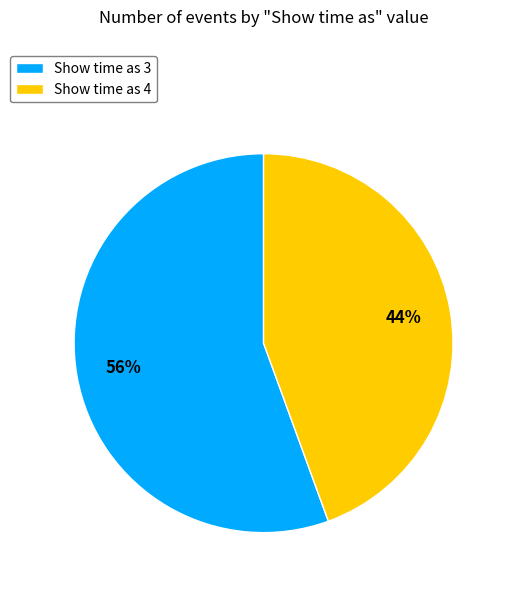

To the nearest percent, what portion does Show time as 3 represent?

56%